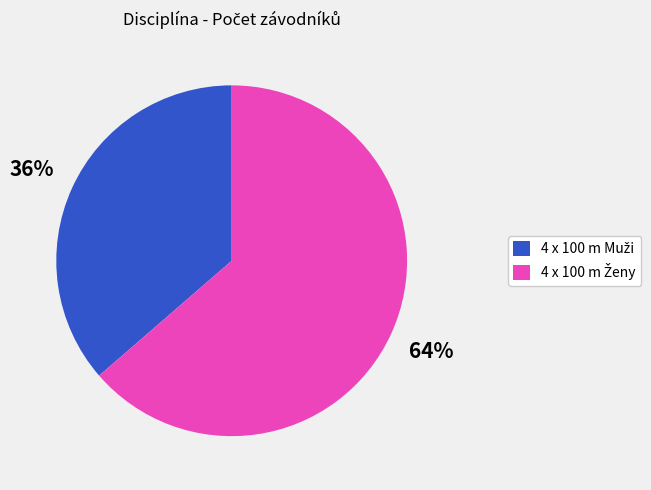

Is there a majority slice in this chart?

Yes